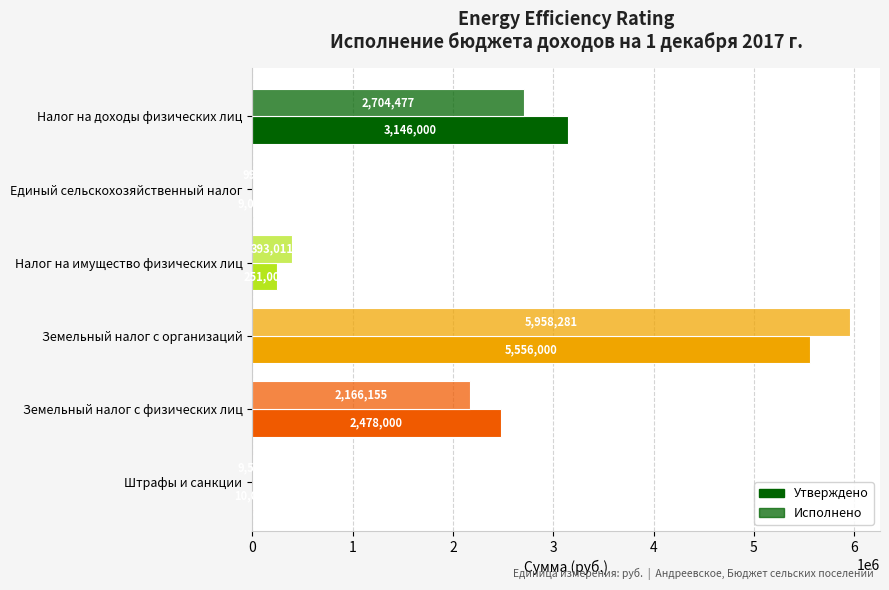

What is the average value of the Исполнено series?

1872069.7